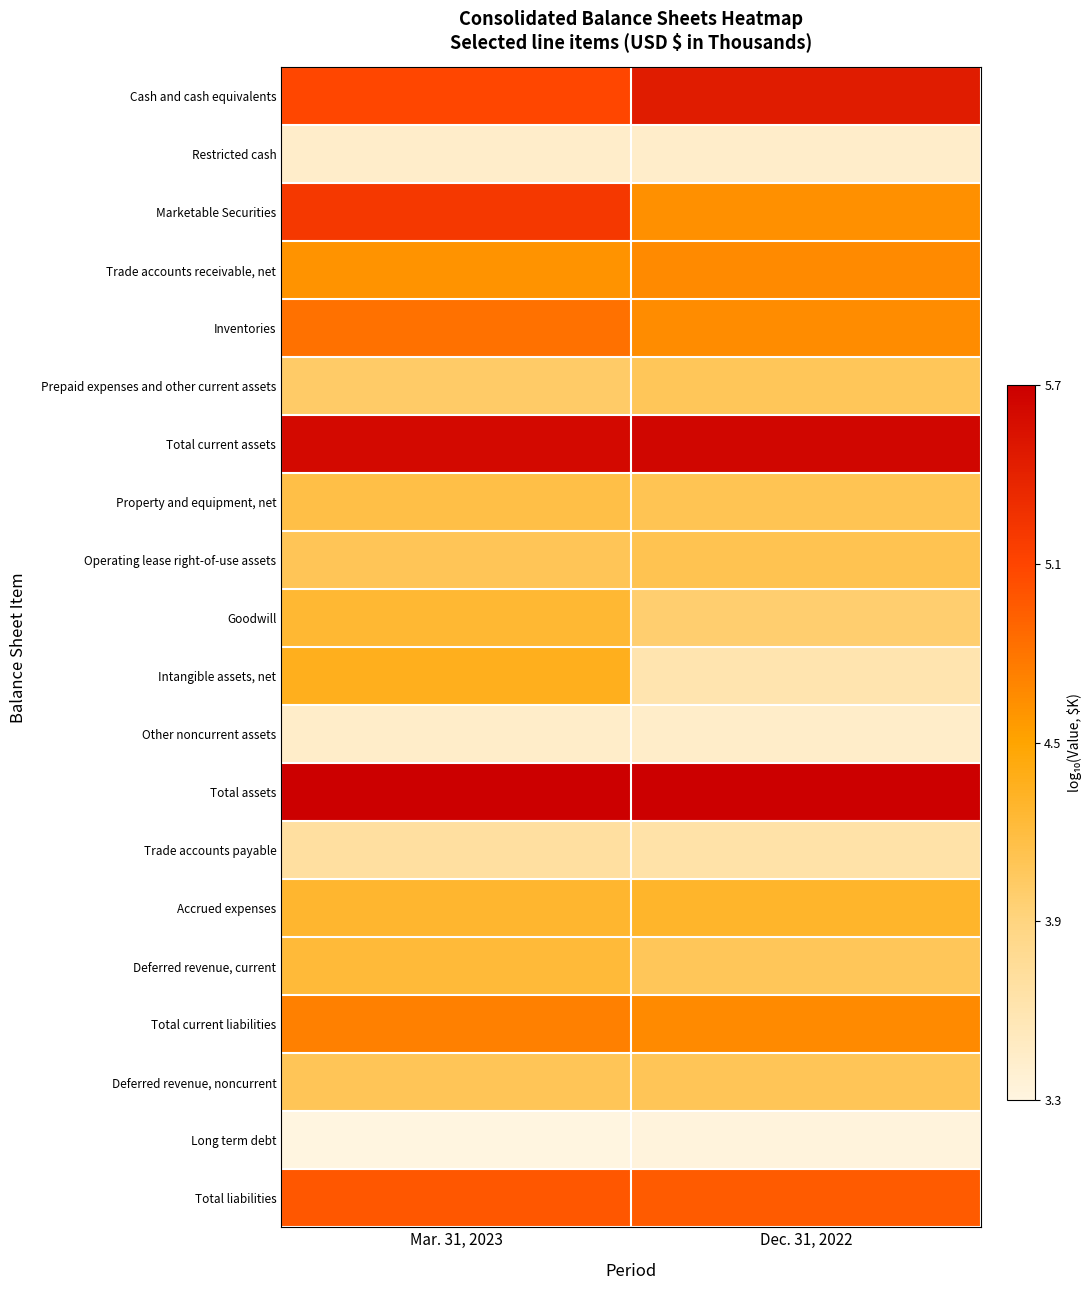

At Mar. 31, 2023, list the series in order from smallest to largest.

Long term debt, Restricted cash, Other noncurrent assets, Trade accounts payable, Prepaid expenses and other current assets, Deferred revenue, noncurrent, Operating lease right-of-use assets, Property and equipment, net, Deferred revenue, current, Goodwill, Accrued expenses, Intangible assets, net, Trade accounts receivable, net, Total current liabilities, Inventories, Total liabilities, Cash and cash equivalents, Marketable Securities, Total current assets, Total assets